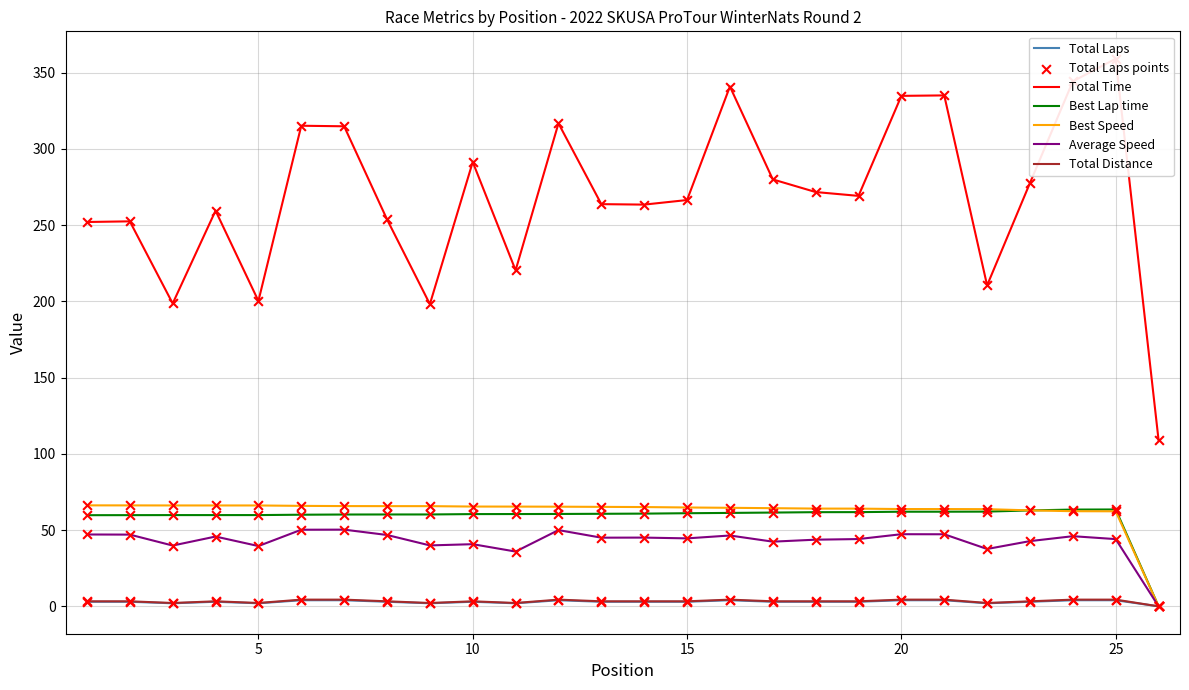

Which series has the largest Y range (max minus min)?

Total Time